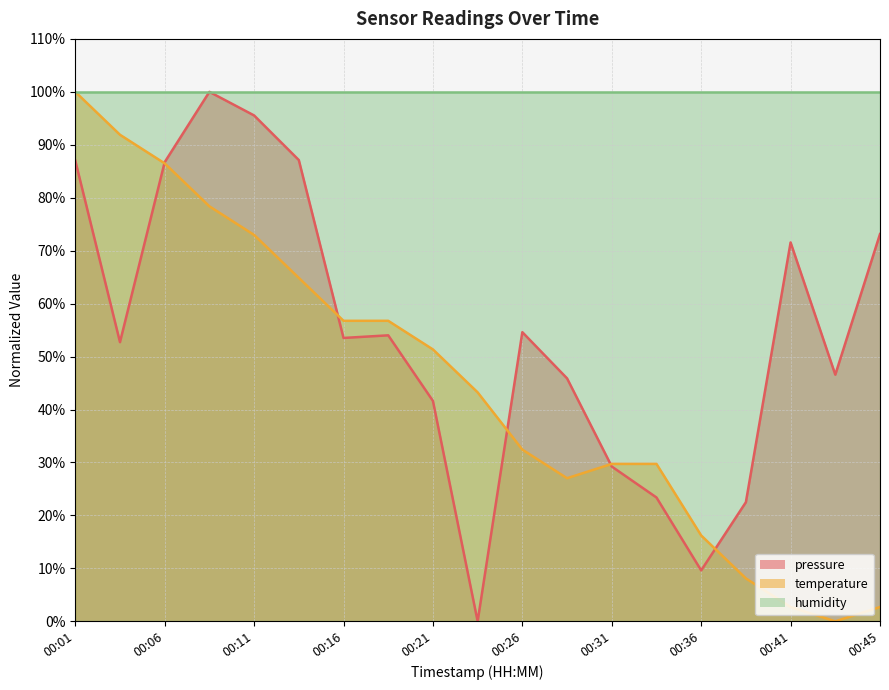

Which has a higher value, 00:09 or 00:14?

00:09